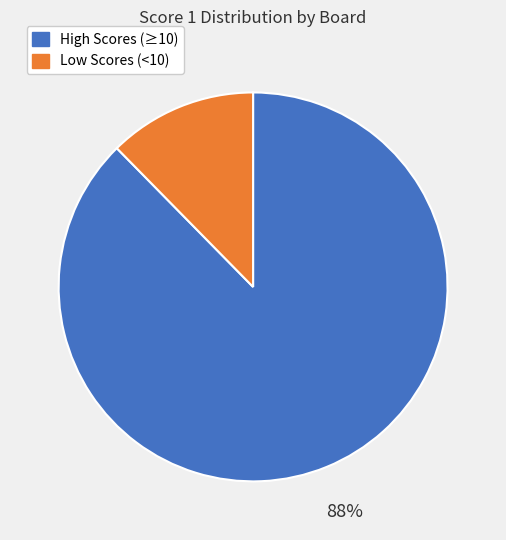

To the nearest percent, what is the combined percentage of Low Scores (<10) and High Scores (≥10)?

100%